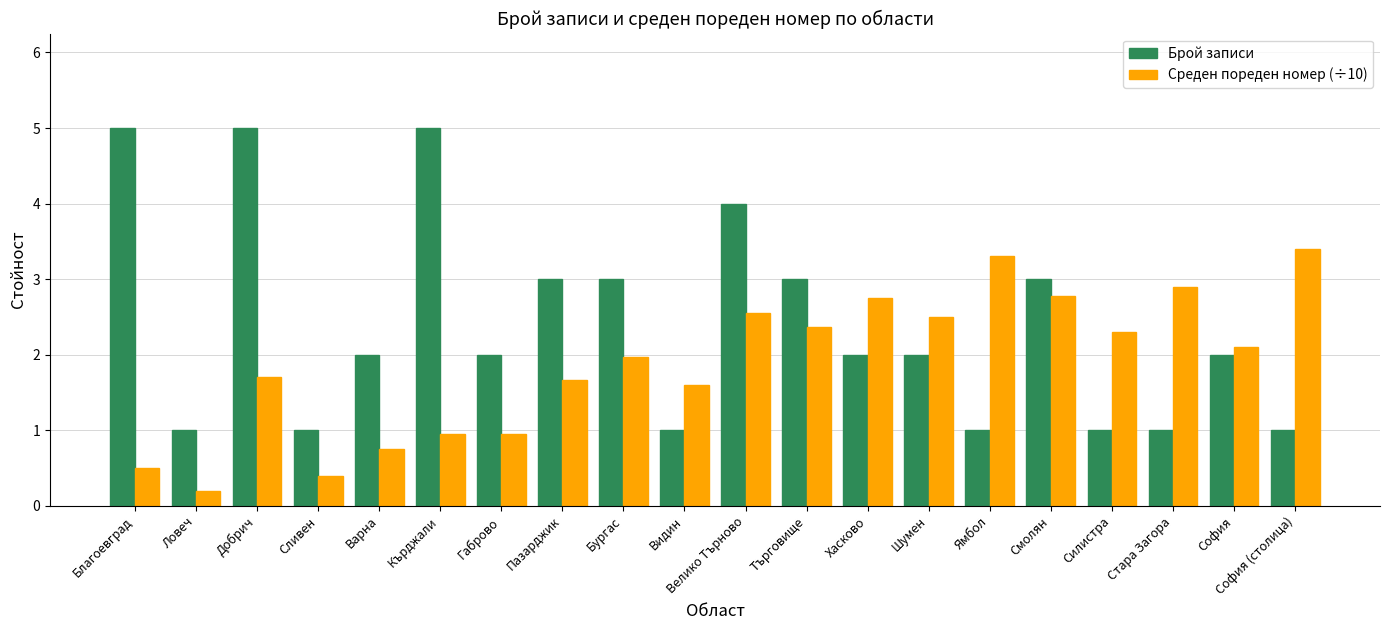

How many bars are there in each group?

2